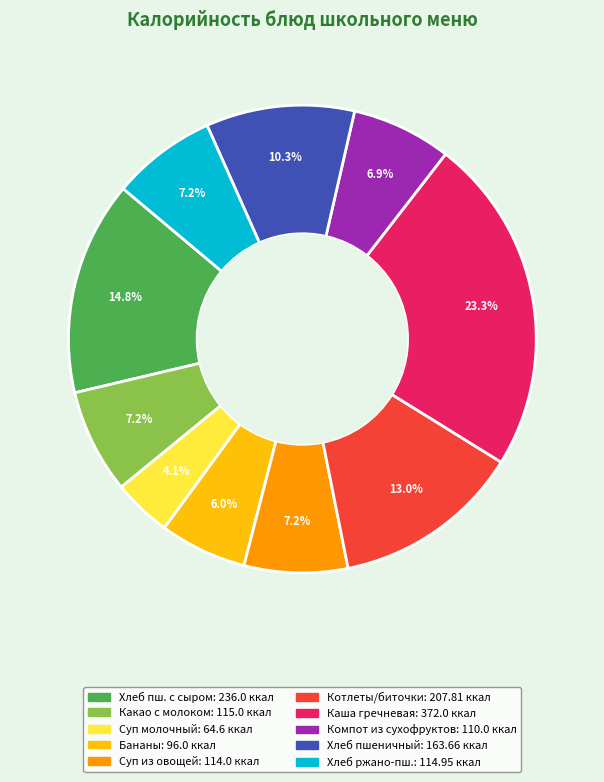

Is there a majority slice in this chart?

No